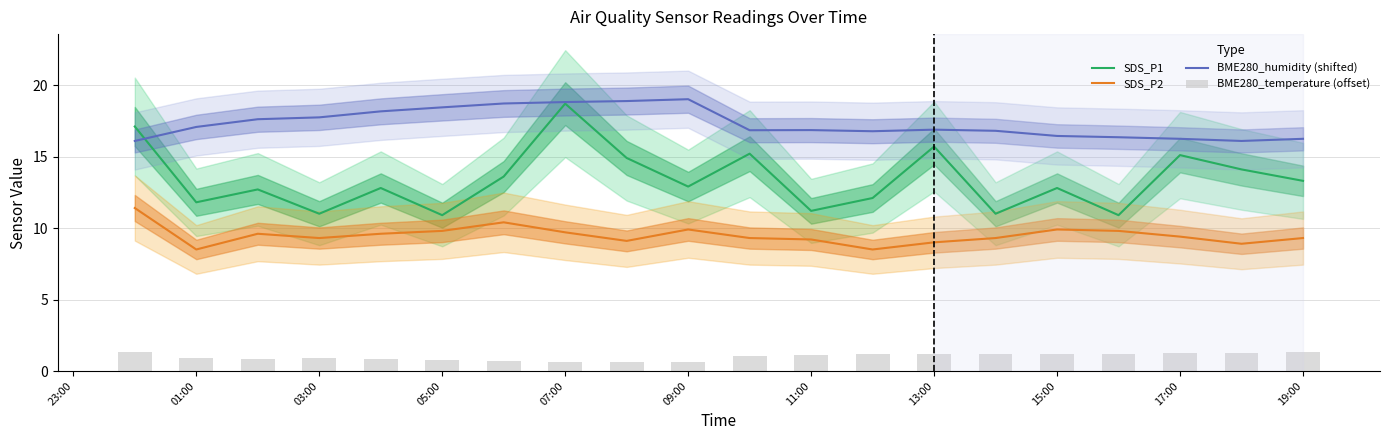

True or false: SDS_P2 and BME280_humidity (shifted) intersect in this chart.

False